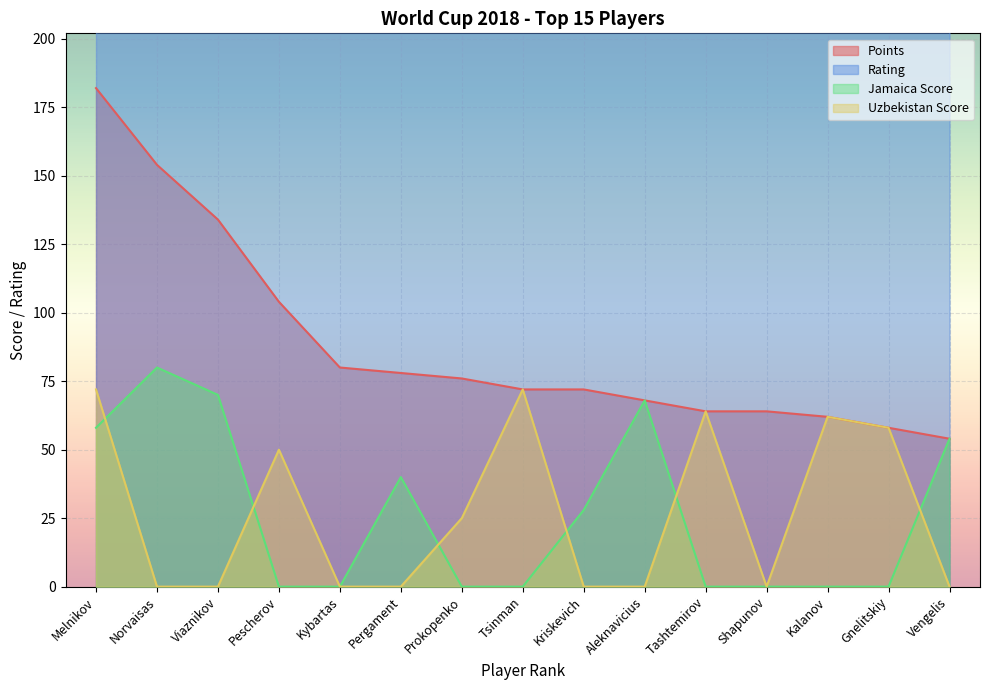

Which series has the largest total across all categories?

Rating